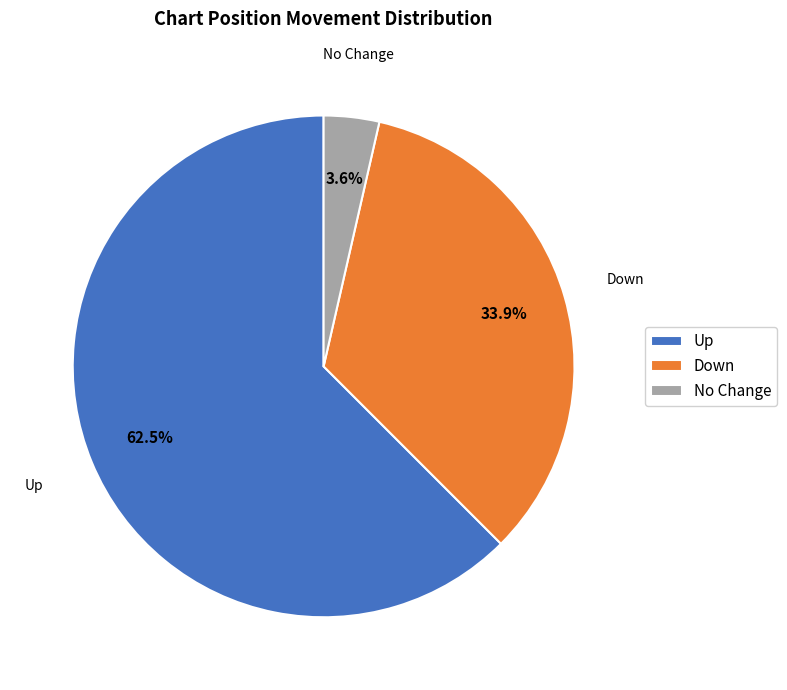

Which has a higher value, Up or Down?

Up